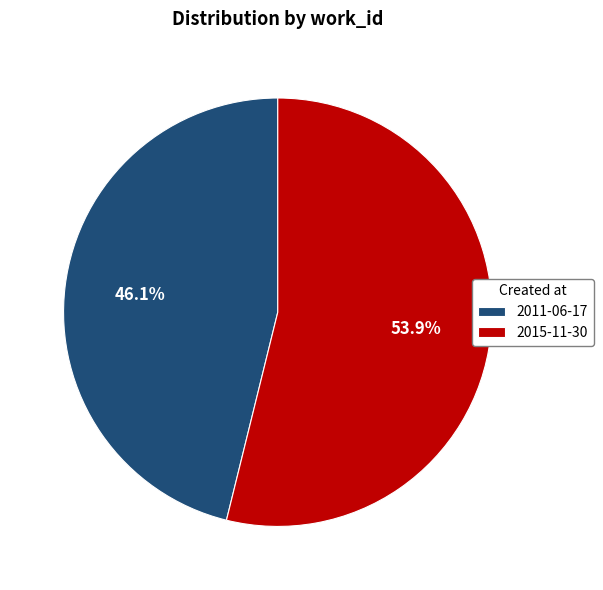

Which slice is the largest?

2015-11-30